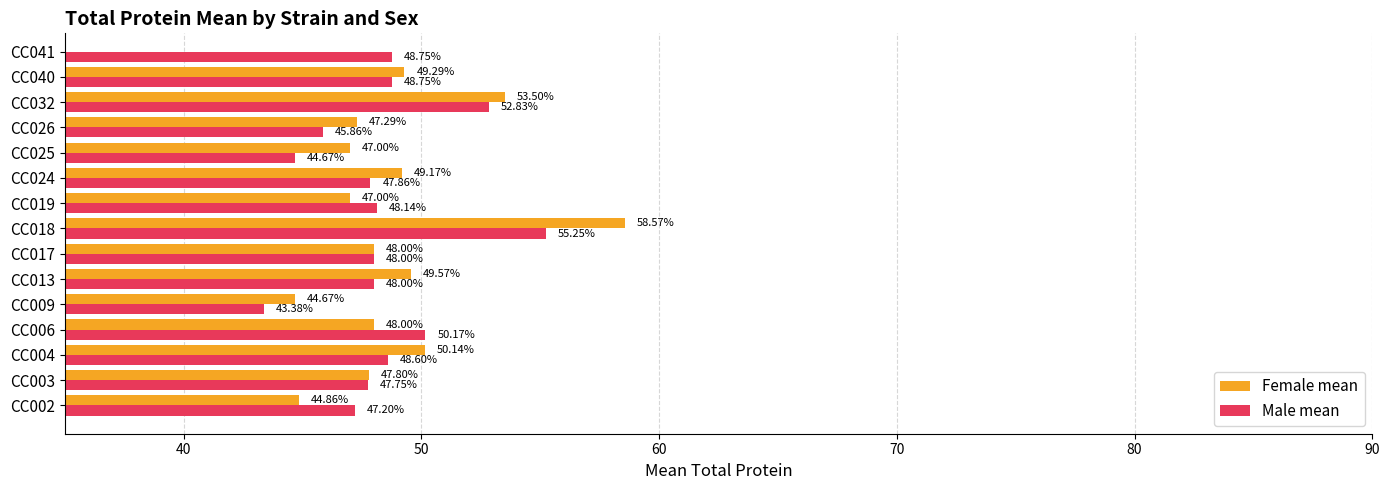

What is the value of the Male mean bar at the 12th from the left?

45.9